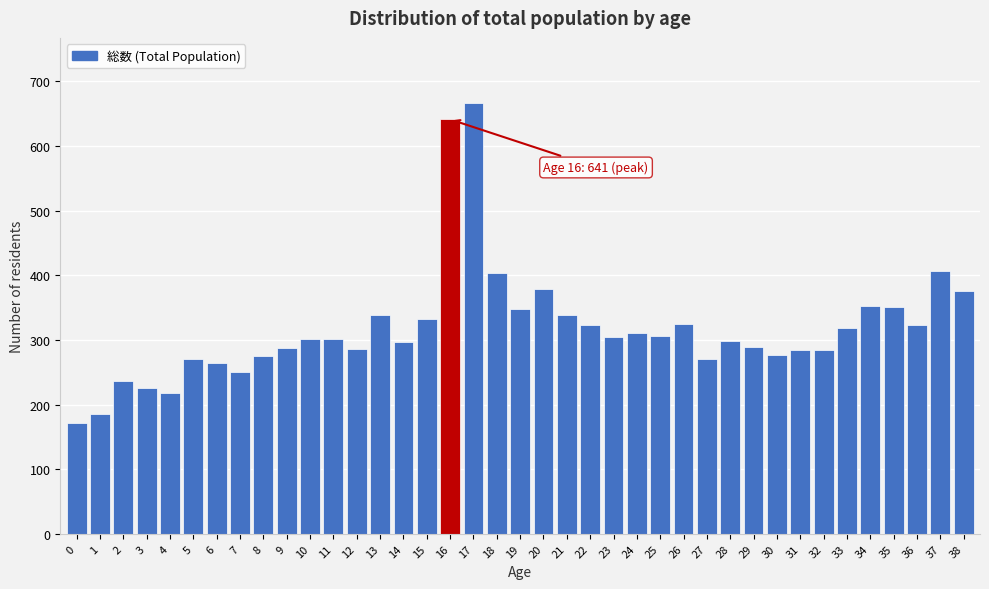

What is the value of the 38th bar from the left?

406